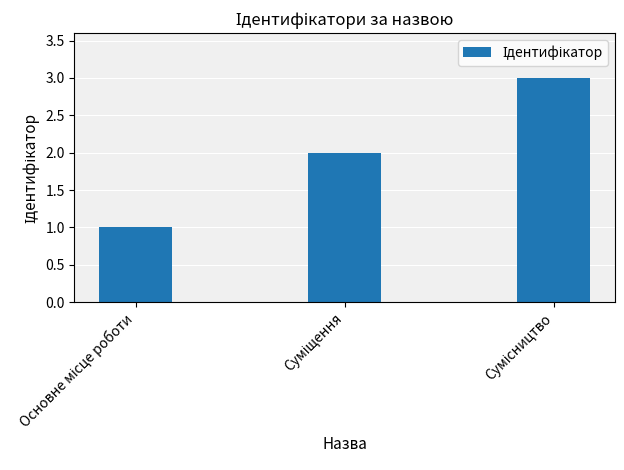

What is the sum of all values?

6